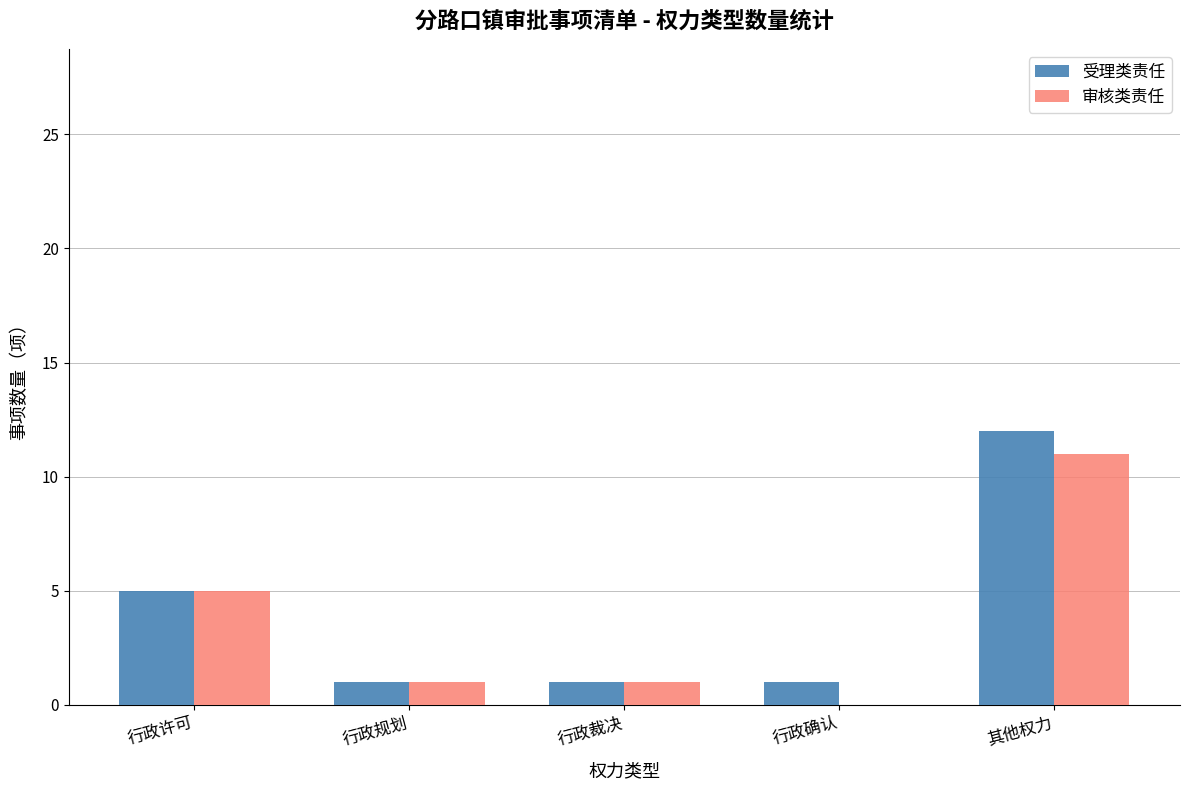

Which series changed the most between 行政裁决 and 行政确认?

审核类责任